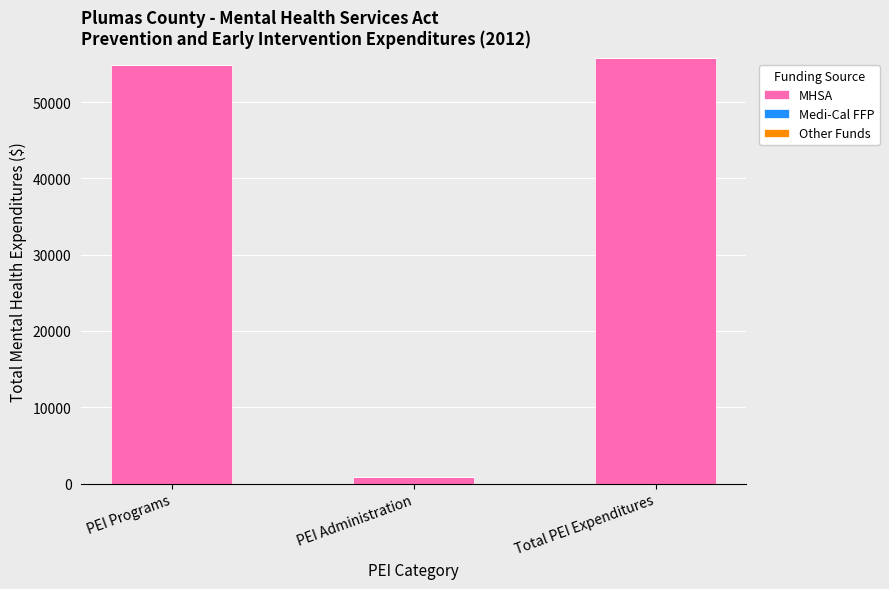

Between PEI Administration and PEI Programs, which is larger?

PEI Programs